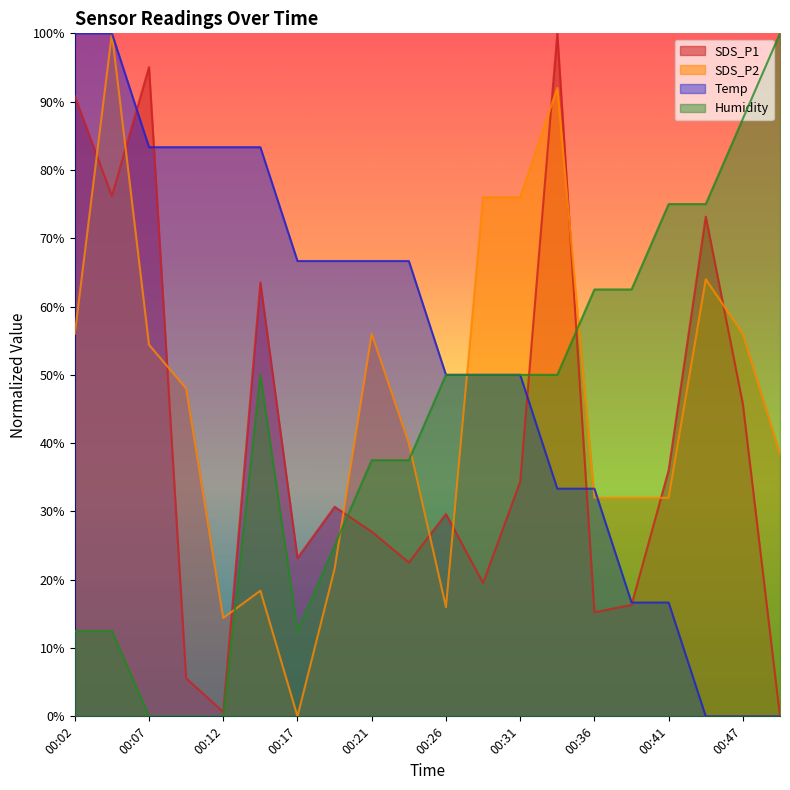

What is the total value across all series at 00:04?

288.7